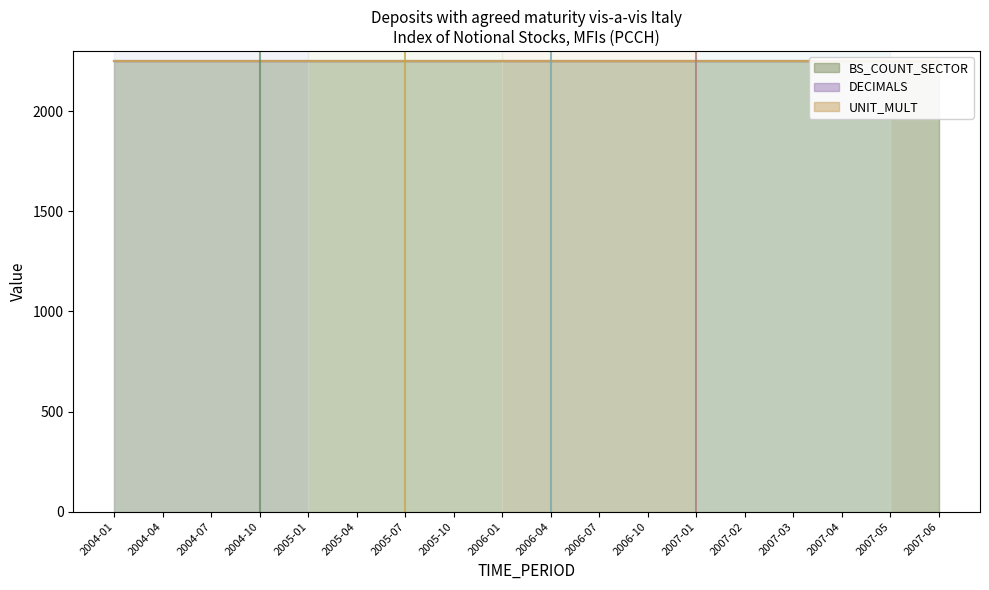

The value of BS_COUNT_SECTOR at 2006-07 is 2250. True or false?

True